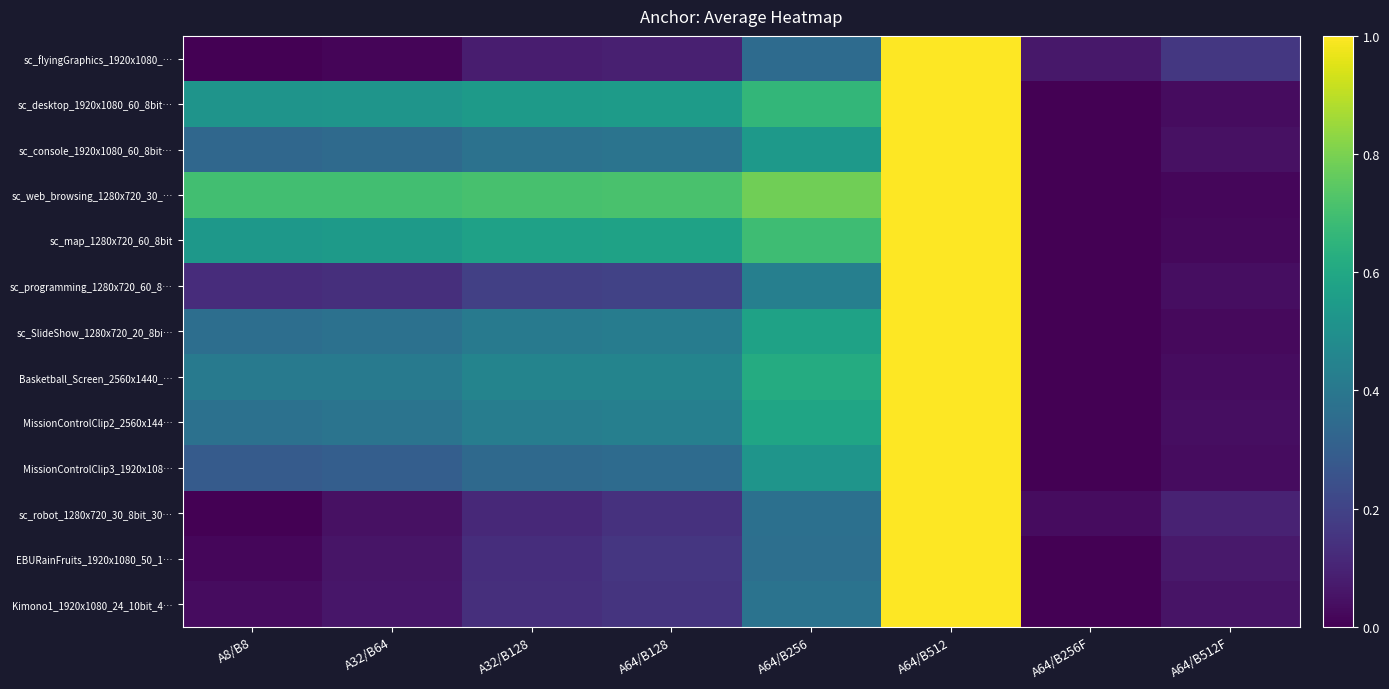

Reading left to right, transcribe all the data shown in this chart.

sc_flyingGraphics_1920x1080_…: A8/B8=0.0	A32/B64=0.0	A32/B128=0.1	A64/B128=0.1	A64/B256=0.3	A64/B512=1.0	A64/B256F=0.1	A64/B512F=0.2
sc_desktop_1920x1080_60_8bit…: A8/B8=0.5	A32/B64=0.5	A32/B128=0.5	A64/B128=0.5	A64/B256=0.7	A64/B512=1.0	A64/B256F=0.0	A64/B512F=0.0
sc_console_1920x1080_60_8bit…: A8/B8=0.3	A32/B64=0.3	A32/B128=0.4	A64/B128=0.4	A64/B256=0.5	A64/B512=1.0	A64/B256F=0.0	A64/B512F=0.0
sc_web_browsing_1280x720_30_…: A8/B8=0.7	A32/B64=0.7	A32/B128=0.7	A64/B128=0.7	A64/B256=0.8	A64/B512=1.0	A64/B256F=0.0	A64/B512F=0.0
sc_map_1280x720_60_8bit: A8/B8=0.5	A32/B64=0.5	A32/B128=0.6	A64/B128=0.6	A64/B256=0.7	A64/B512=1.0	A64/B256F=0.0	A64/B512F=0.0
sc_programming_1280x720_60_8…: A8/B8=0.1	A32/B64=0.1	A32/B128=0.2	A64/B128=0.2	A64/B256=0.4	A64/B512=1.0	A64/B256F=0.0	A64/B512F=0.0
sc_SlideShow_1280x720_20_8bi…: A8/B8=0.4	A32/B64=0.4	A32/B128=0.4	A64/B128=0.4	A64/B256=0.6	A64/B512=1.0	A64/B256F=0.0	A64/B512F=0.0
Basketball_Screen_2560x1440_…: A8/B8=0.4	A32/B64=0.4	A32/B128=0.5	A64/B128=0.5	A64/B256=0.6	A64/B512=1.0	A64/B256F=0.0	A64/B512F=0.0
MissionControlClip2_2560x144…: A8/B8=0.4	A32/B64=0.4	A32/B128=0.4	A64/B128=0.4	A64/B256=0.6	A64/B512=1.0	A64/B256F=0.0	A64/B512F=0.0
MissionControlClip3_1920x108…: A8/B8=0.3	A32/B64=0.3	A32/B128=0.3	A64/B128=0.3	A64/B256=0.5	A64/B512=1.0	A64/B256F=0.0	A64/B512F=0.0
sc_robot_1280x720_30_8bit_30…: A8/B8=0.0	A32/B64=0.0	A32/B128=0.1	A64/B128=0.1	A64/B256=0.4	A64/B512=1.0	A64/B256F=0.0	A64/B512F=0.1
EBURainFruits_1920x1080_50_1…: A8/B8=0.0	A32/B64=0.1	A32/B128=0.1	A64/B128=0.2	A64/B256=0.4	A64/B512=1.0	A64/B256F=0.0	A64/B512F=0.1
Kimono1_1920x1080_24_10bit_4…: A8/B8=0.0	A32/B64=0.1	A32/B128=0.1	A64/B128=0.2	A64/B256=0.4	A64/B512=1.0	A64/B256F=0.0	A64/B512F=0.1